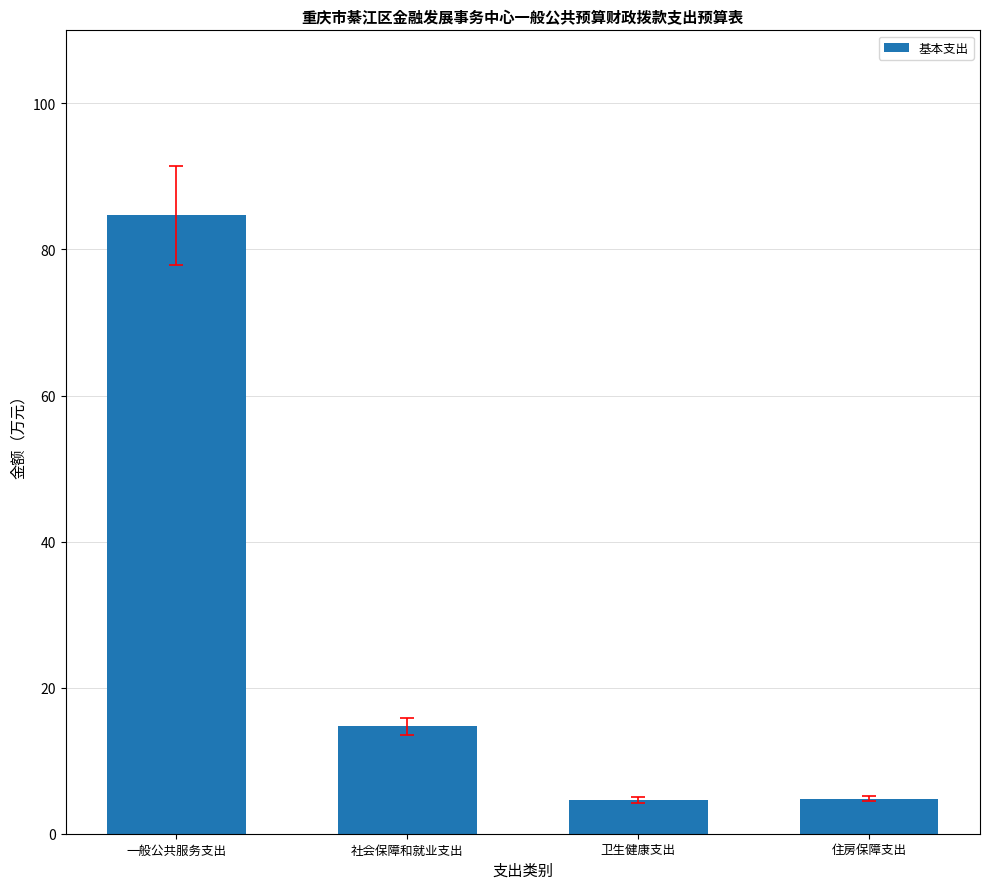

What is the difference between the maximum and second lowest values?

79.9